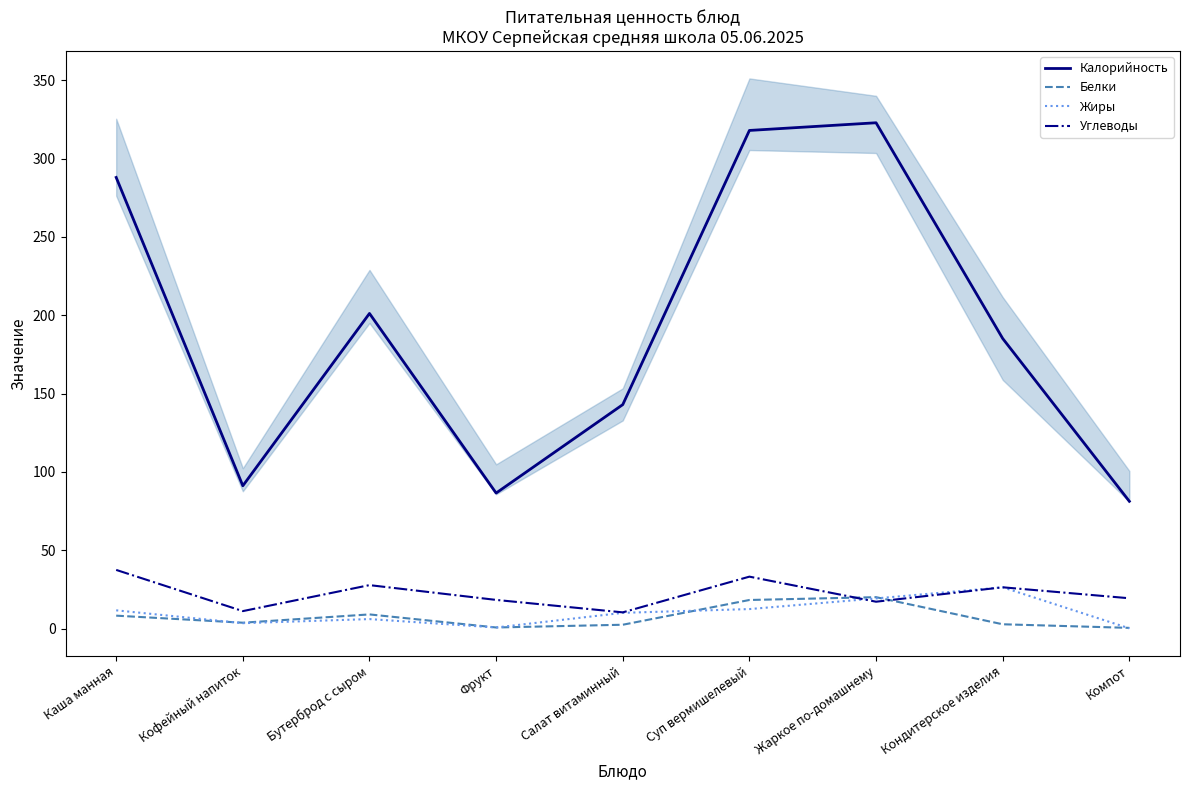

What is the difference between the second highest and minimum values in the Калорийность series?

236.7